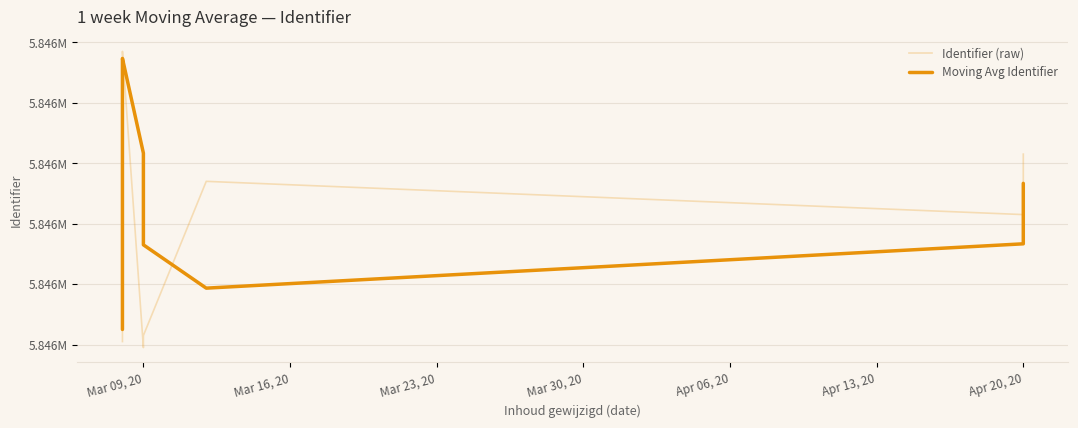

List the labels in order of value, largest first.

2020-03-08, 2020-03-08, 2020-03-08, 2020-03-08, 2020-03-08, 2020-03-08, 2020-03-08, 2020-03-08, 2020-03-08, 2020-03-08, 2020-03-08, 2020-04-20, 2020-03-08, 2020-03-12, 2020-03-08, 2020-04-20, 2020-03-08, 2020-03-08, 2020-03-08, 2020-03-08, 2020-03-08, 2020-03-08, 2020-03-08, 2020-03-08, 2020-03-08, 2020-03-08, 2020-03-08, 2020-03-09, 2020-03-08, 2020-03-09